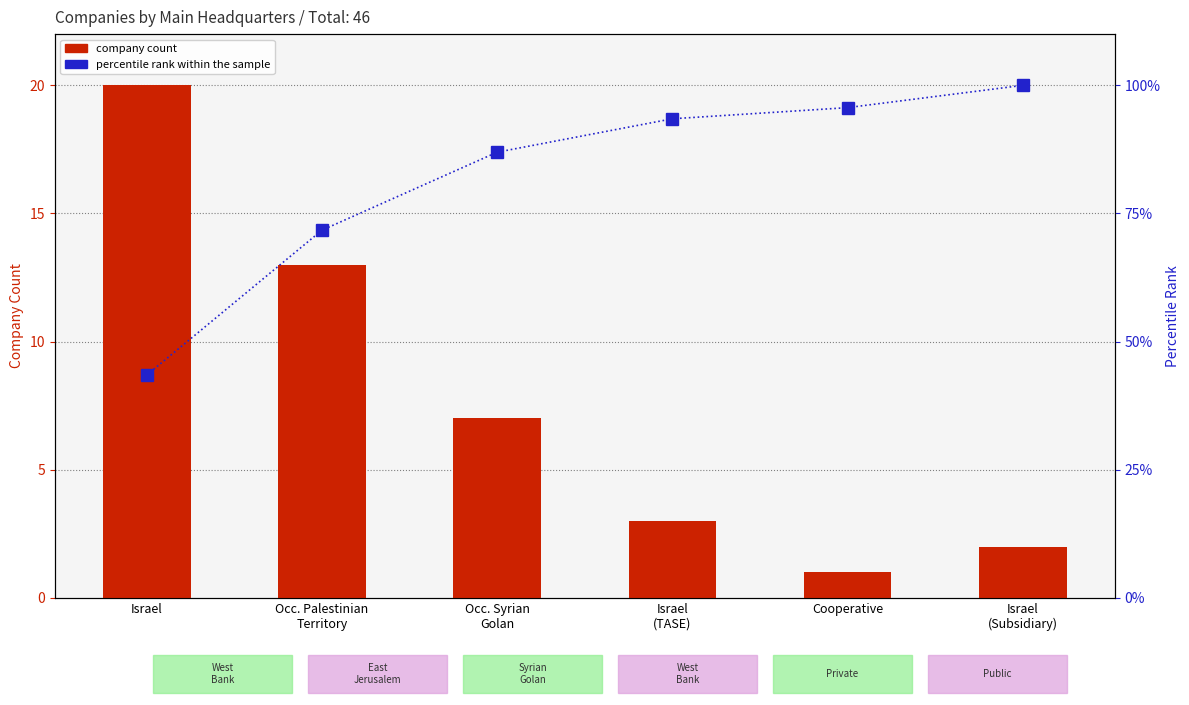

At how many categories does at least one series exceed 30?

6